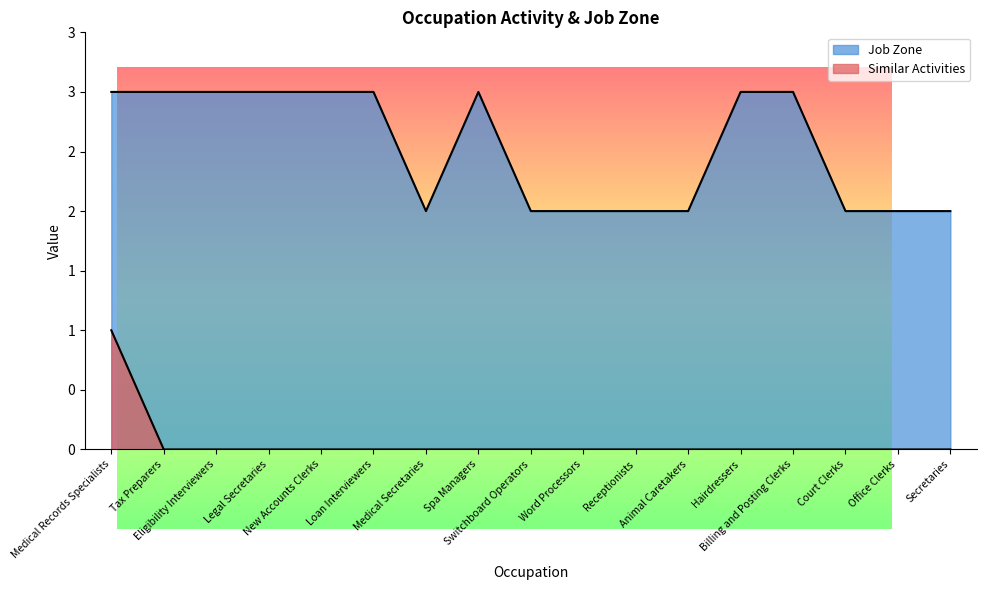

True or false: Similar Activities has a value of 0 at Secretaries.

True